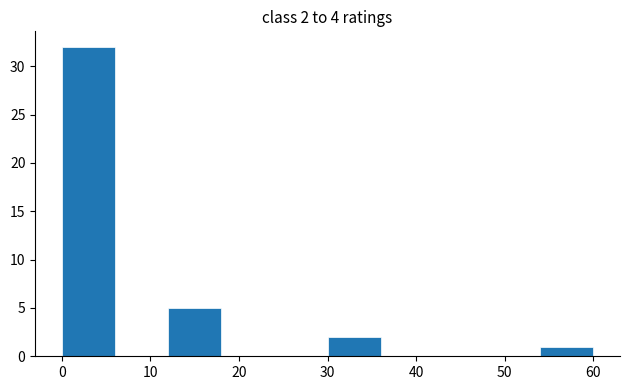

Which range on the x-axis has the tallest bar?

0 to 6